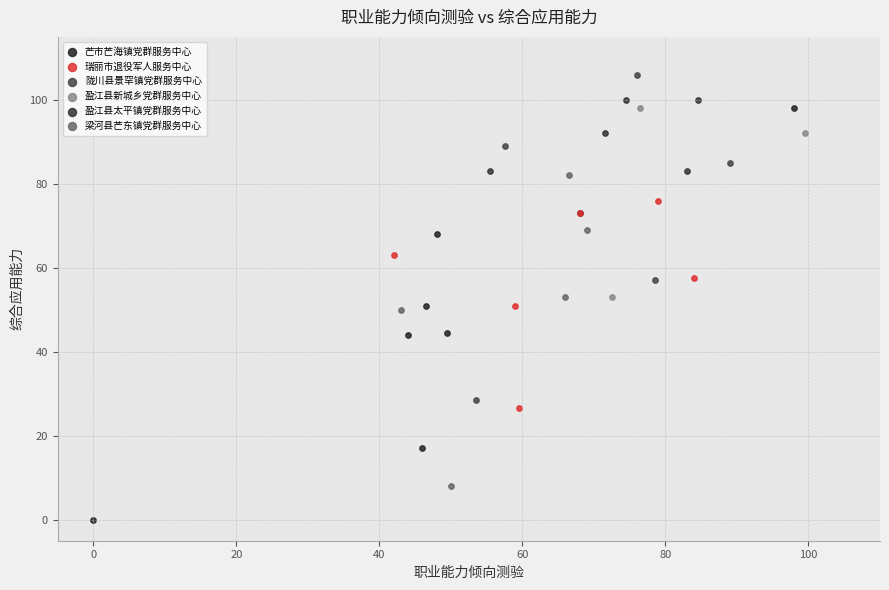

Which series reaches the maximum Y coordinate?

陇川县景罕镇党群服务中心